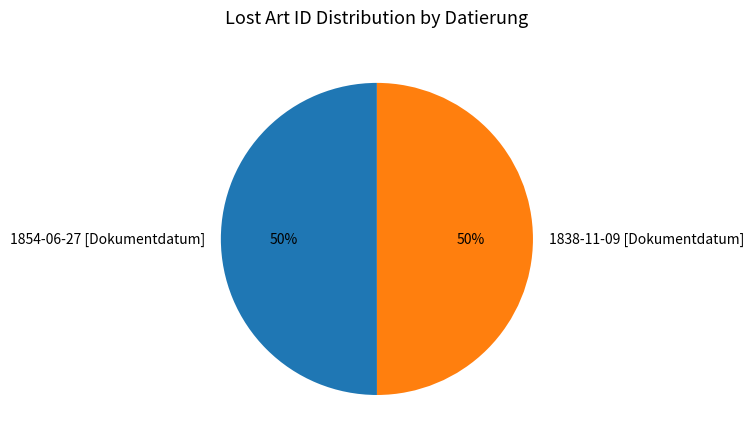

To the nearest percent, what is the average slice percentage?

50%